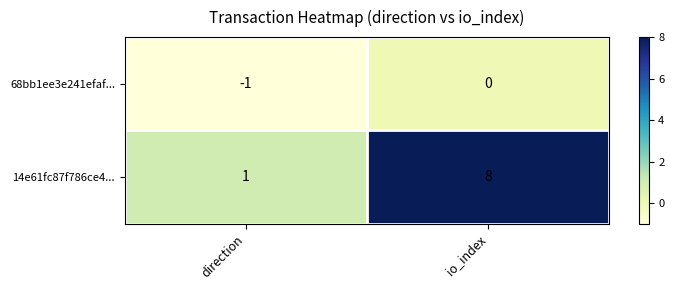

True or false: 14e61fc87f786ce4... has a value of 2 at direction.

False